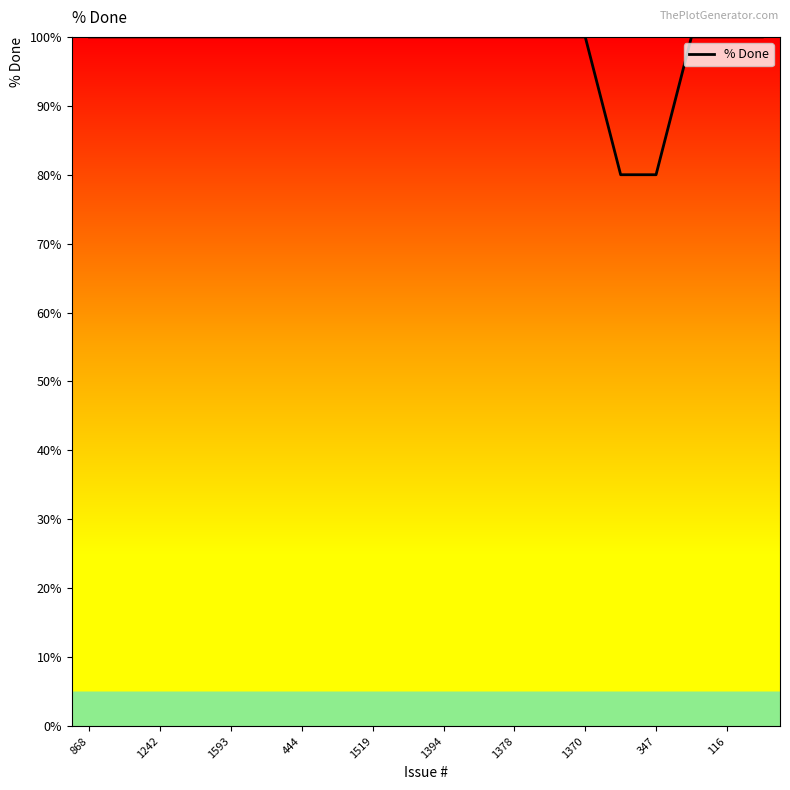

What is the maximum value shown in the chart?

100